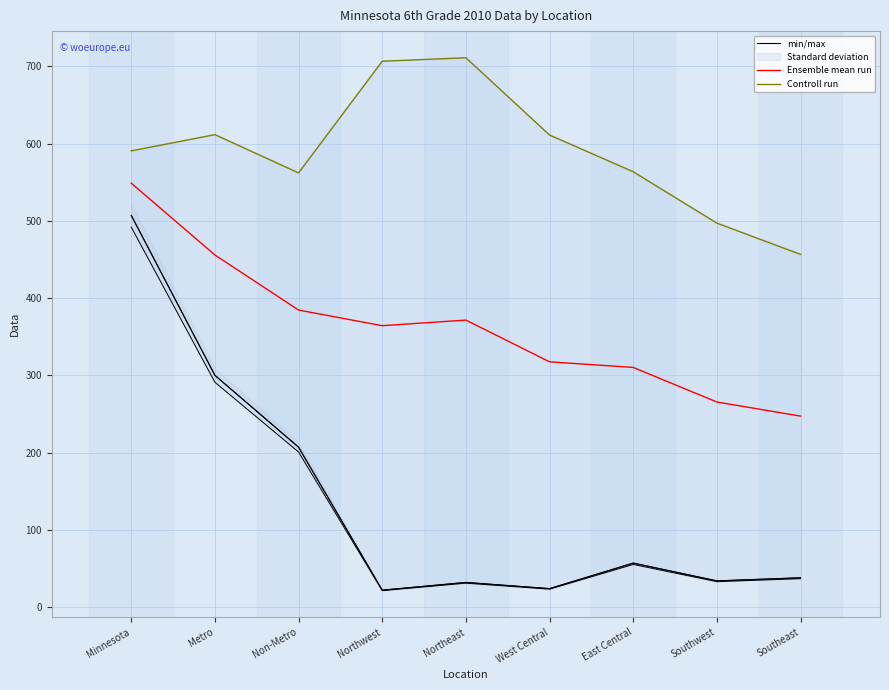

What is the label of the 2nd point from the right?

Southwest